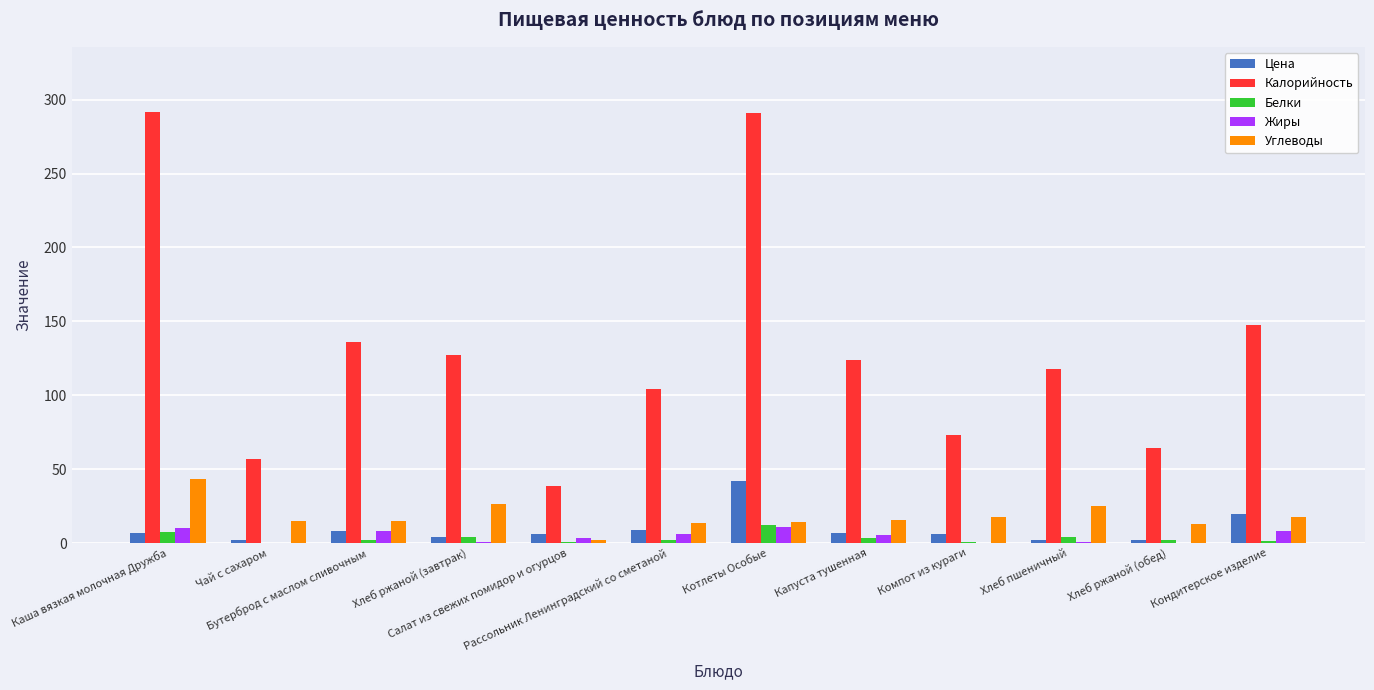

What is the approximate value of Углеводы at Компот из кураги?

17.3